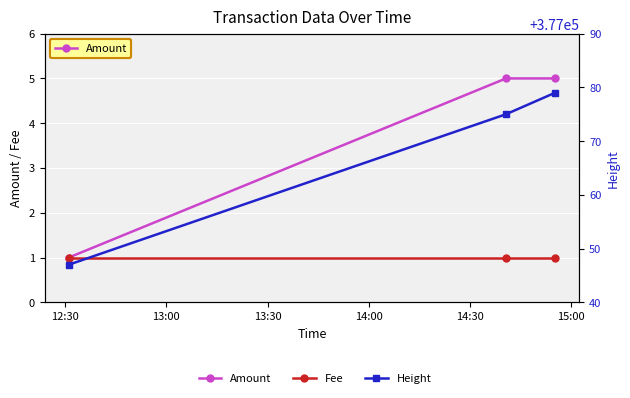

At how many categories does at least one series exceed 161606?

3